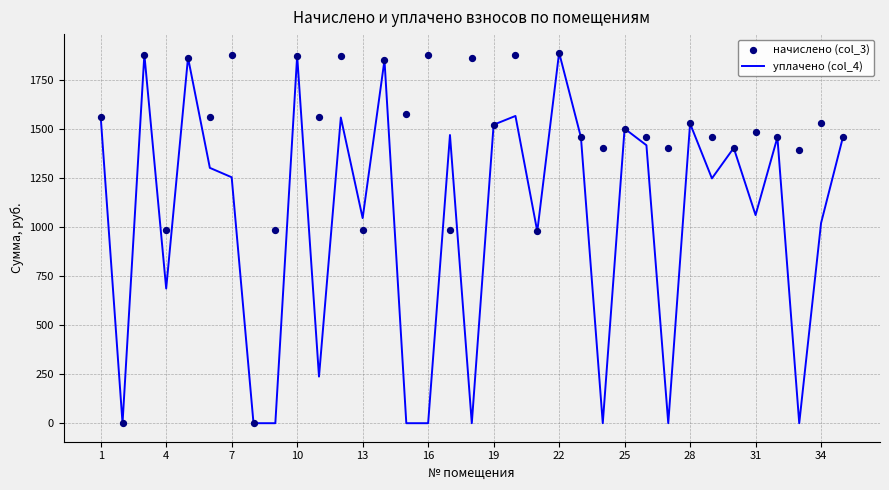

Which series has the widest spread of Y values?

уплачено (col_4)